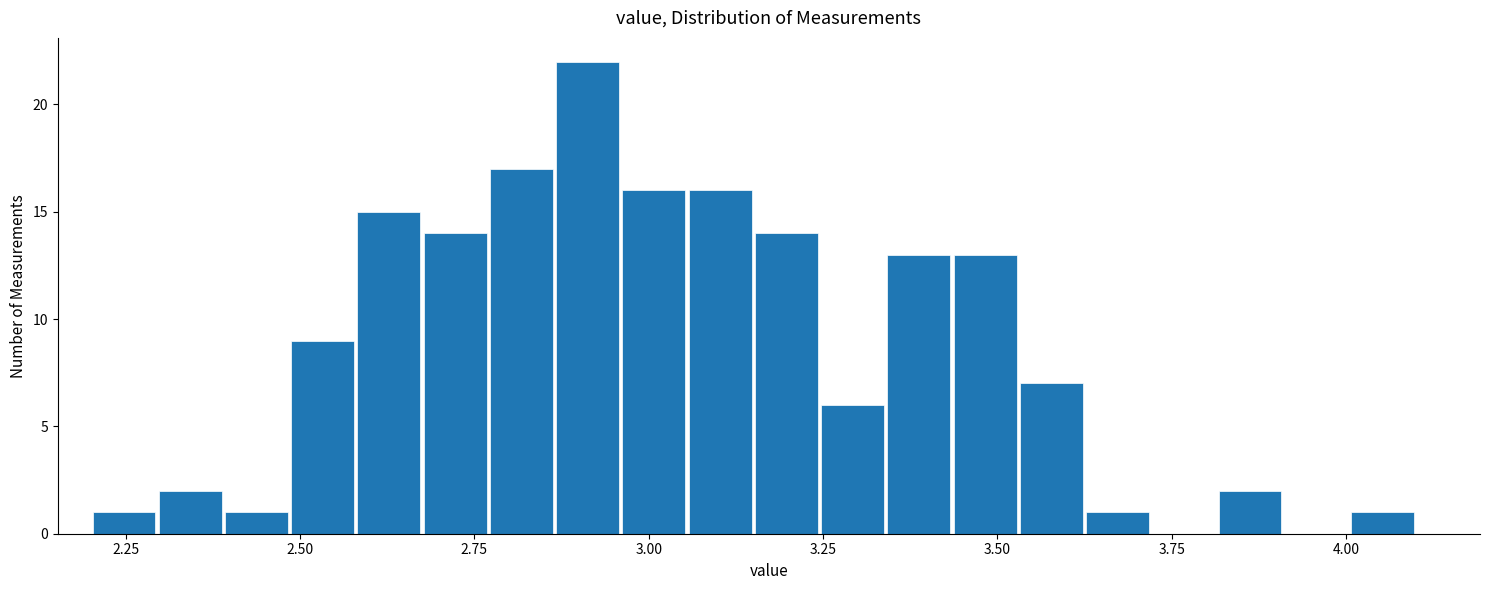

Read against the x-axis, roughly where is the centre of the tallest bar?

2.90